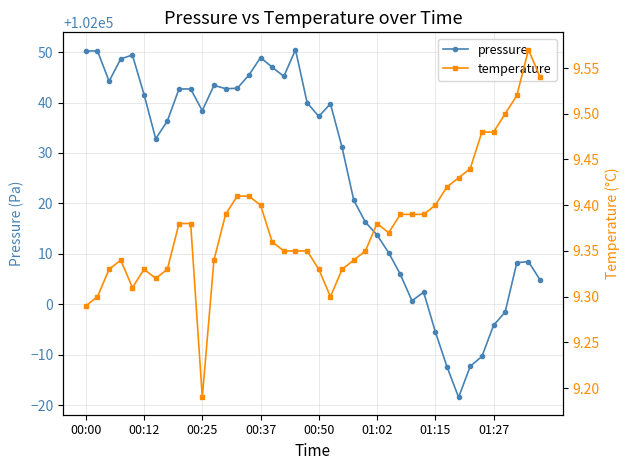

Reading left to right, what are all the values shown in this chart?

pressure: 102050.2	102050.2	102044.2	102048.7	102049.4	102041.6	102032.8	102036.3	102042.7	102042.7	102038.4	102043.4	102042.8	102042.8	102045.4	102048.9	102047.0	102045.2	102050.5	102039.9	102037.2	102039.8	102031.1	102020.7	102016.3	102013.8	102010.2	102005.9	102000.7	102002.4	101994.6	101987.7	101981.6	101987.7	101989.7	101995.8	101998.5	102008.2	102008.5	102004.8
temperature: 9.3	9.3	9.3	9.3	9.3	9.3	9.3	9.3	9.4	9.4	9.2	9.3	9.4	9.4	9.4	9.4	9.4	9.3	9.3	9.3	9.3	9.3	9.3	9.3	9.3	9.4	9.4	9.4	9.4	9.4	9.4	9.4	9.4	9.4	9.5	9.5	9.5	9.5	9.6	9.5